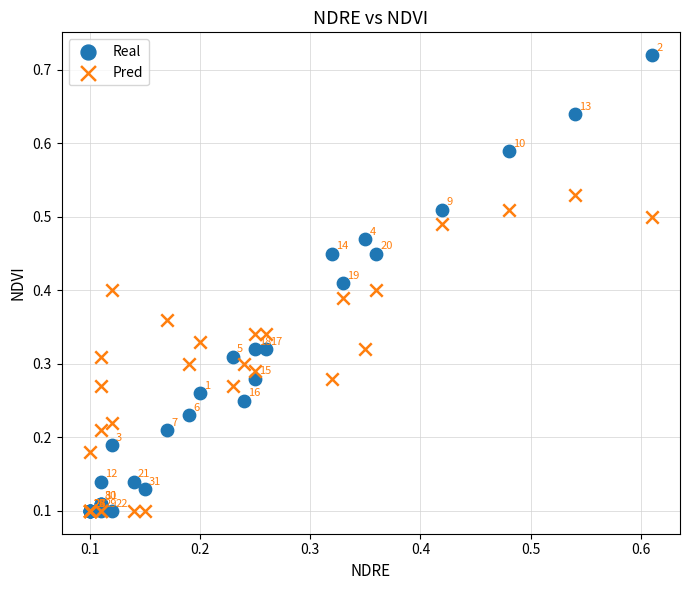

Which series has the largest Y range (max minus min)?

Real